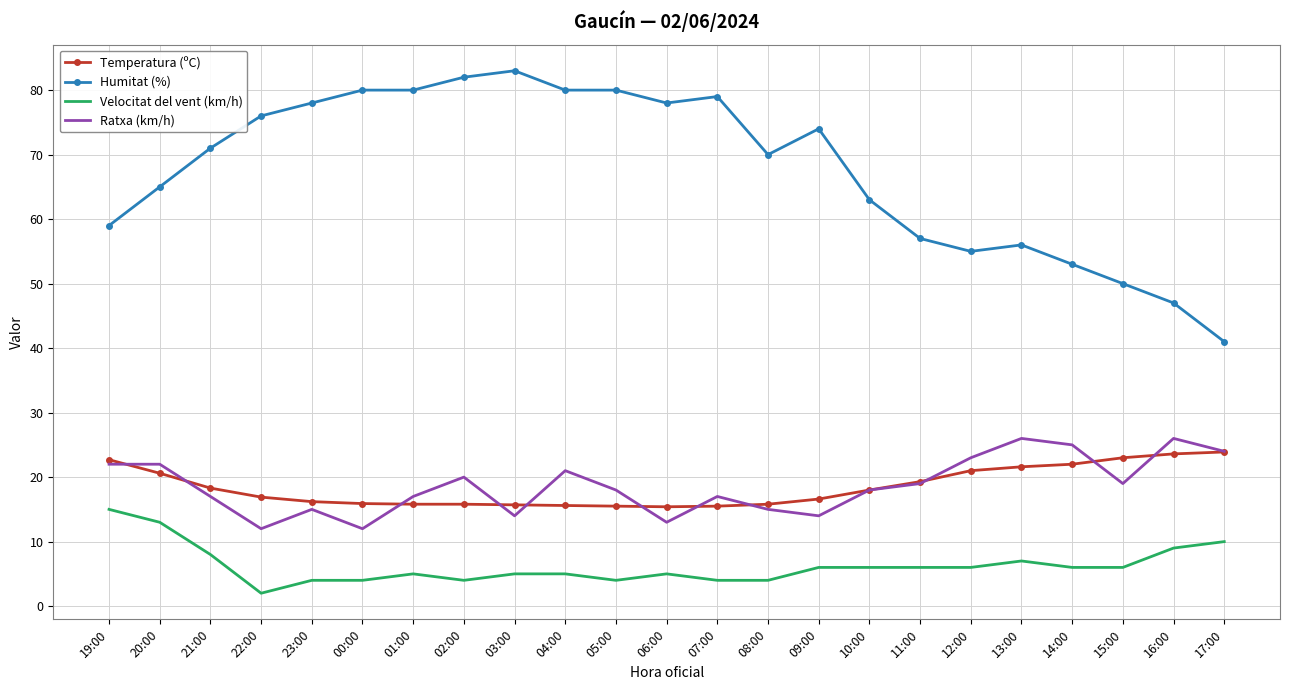

Which category has the highest value in the Velocitat del vent (km/h) series?

19:00